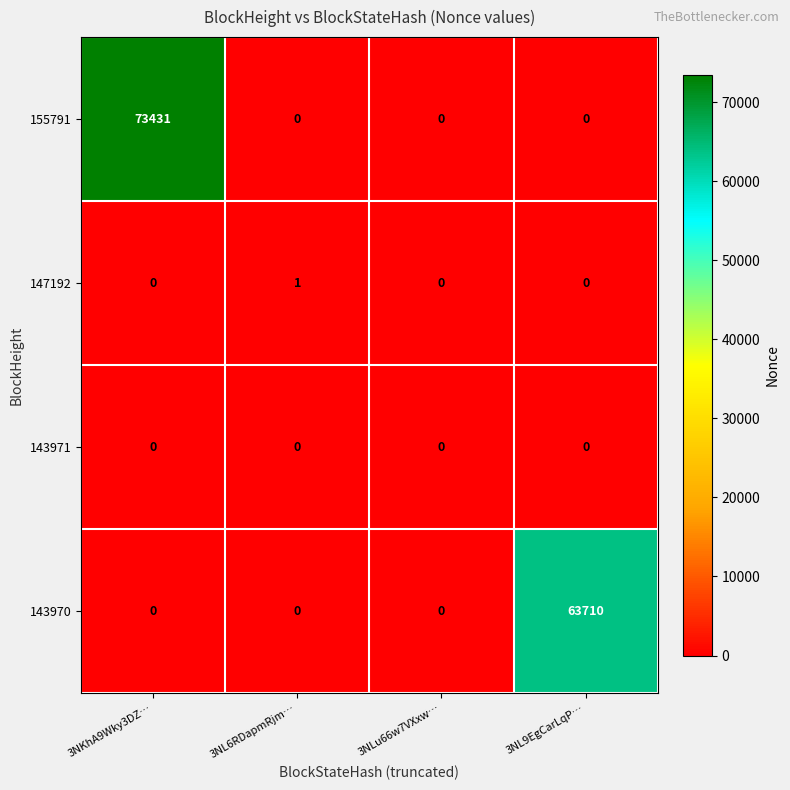

How many 147192 values are between 0 and 1?

4